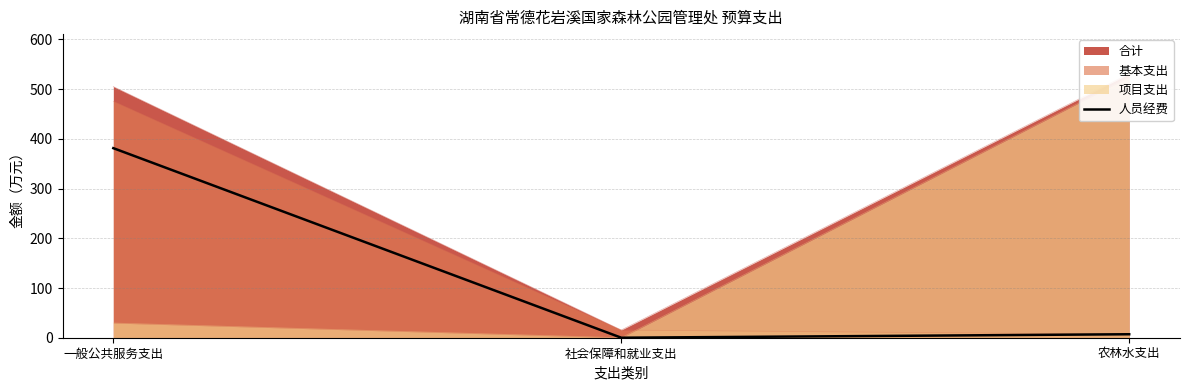

Which label corresponds to the smallest value in the chart?

社会保障和就业支出